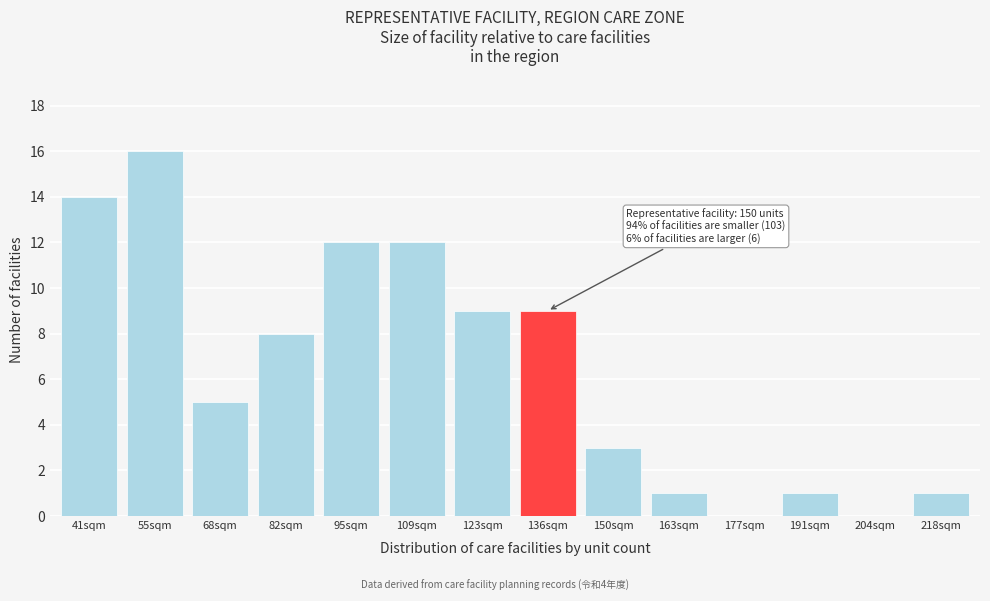

Reading left to right, list all the values displayed in this chart.

41sqm=14	55sqm=16	68sqm=5	82sqm=8	95sqm=12	109sqm=12	123sqm=9	136sqm=9	150sqm=3	163sqm=1	177sqm=0	191sqm=1	204sqm=0	218sqm=1